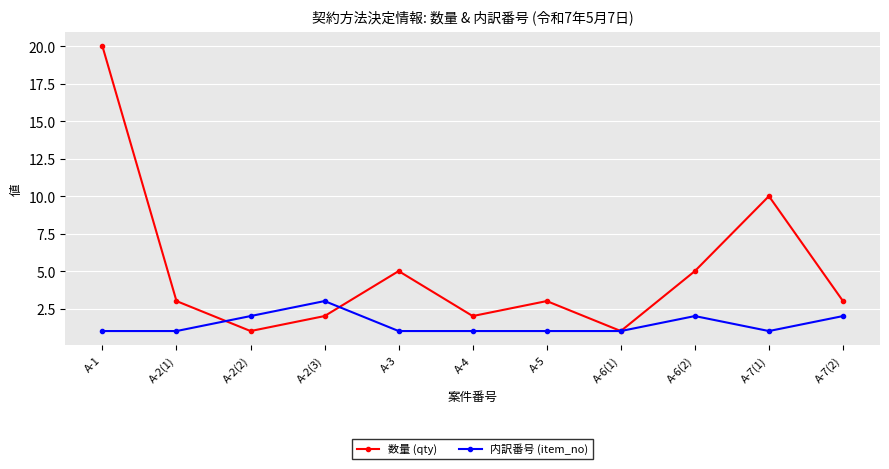

Is the value of 内訳番号 (item_no) at A-2(1) greater than the value of 数量 (qty) at A-1?

No